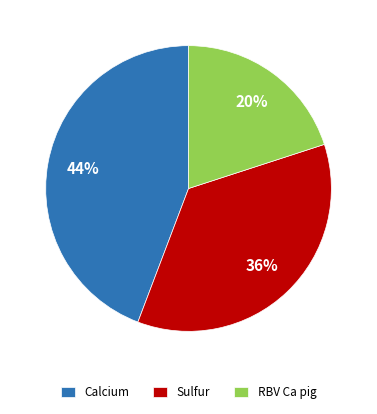

Combined, do RBV Ca pig and Sulfur account for over 50%?

Yes